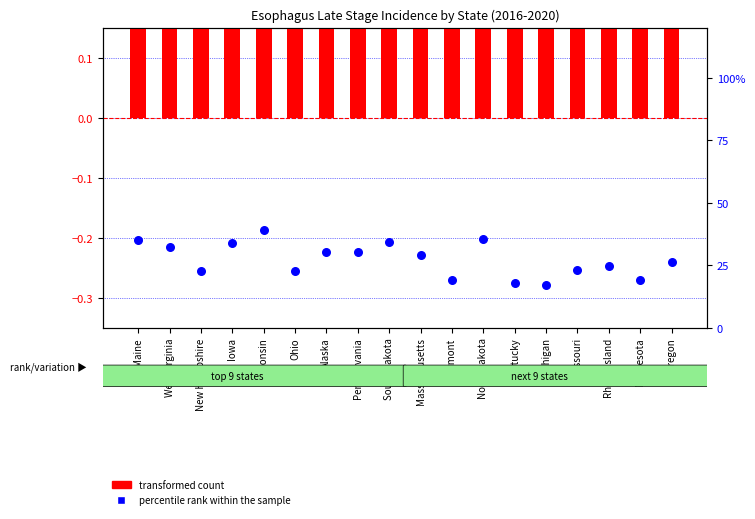

Which series reaches the maximum Y coordinate?

transformed count